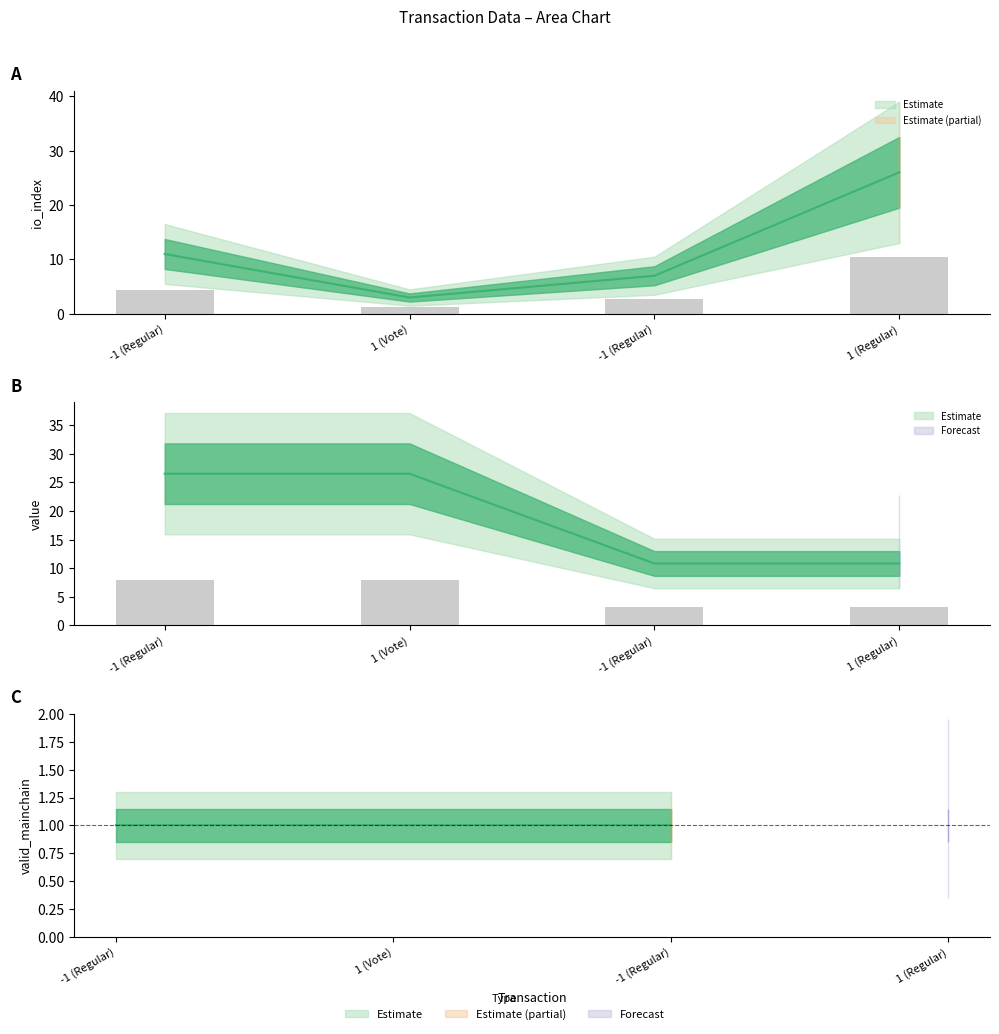

List the series in order of their peak value, highest first.

value, io_index